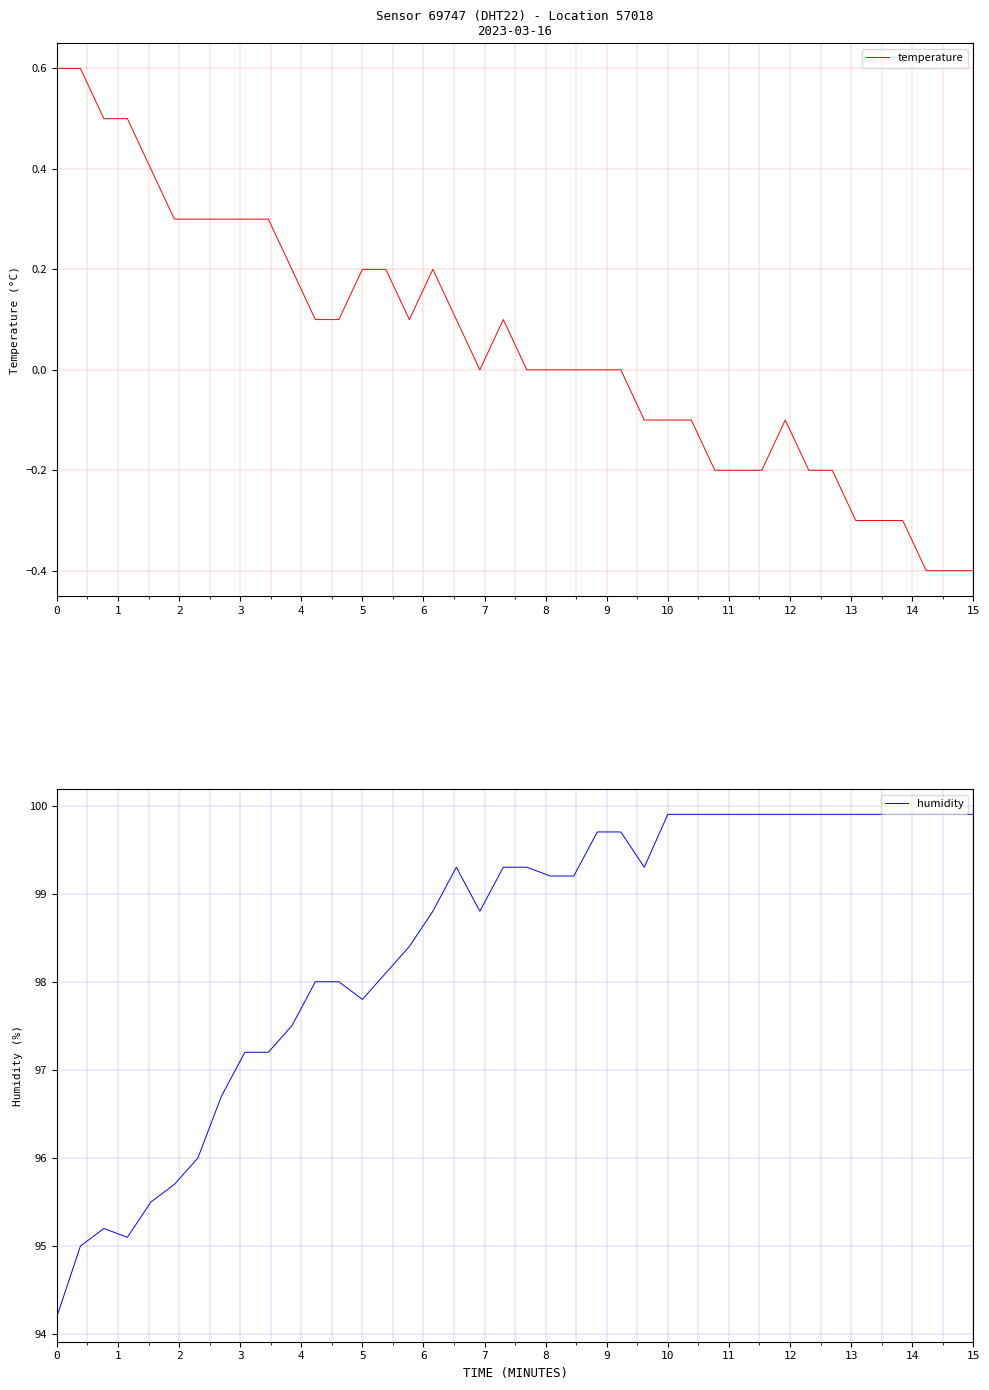

What is the highest value of the temperature series?

0.6